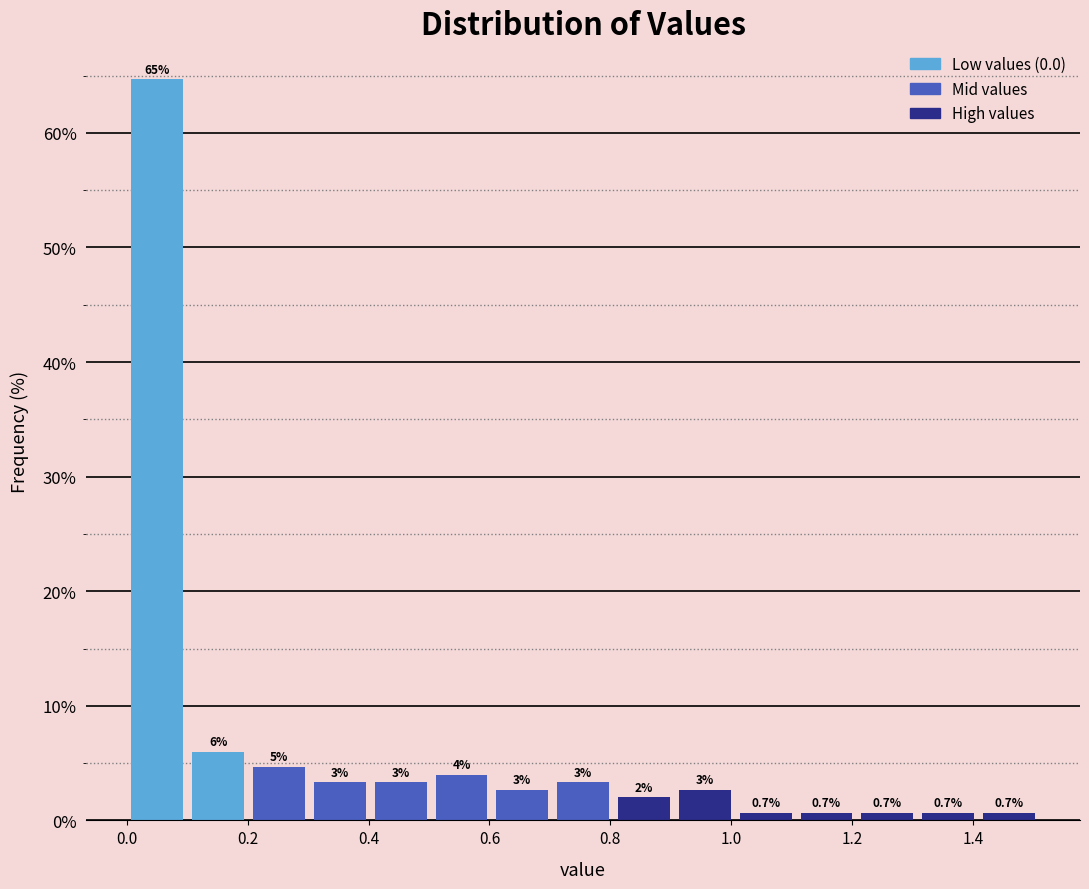

Which range on the x-axis has the tallest bar?

0.00 to 0.10